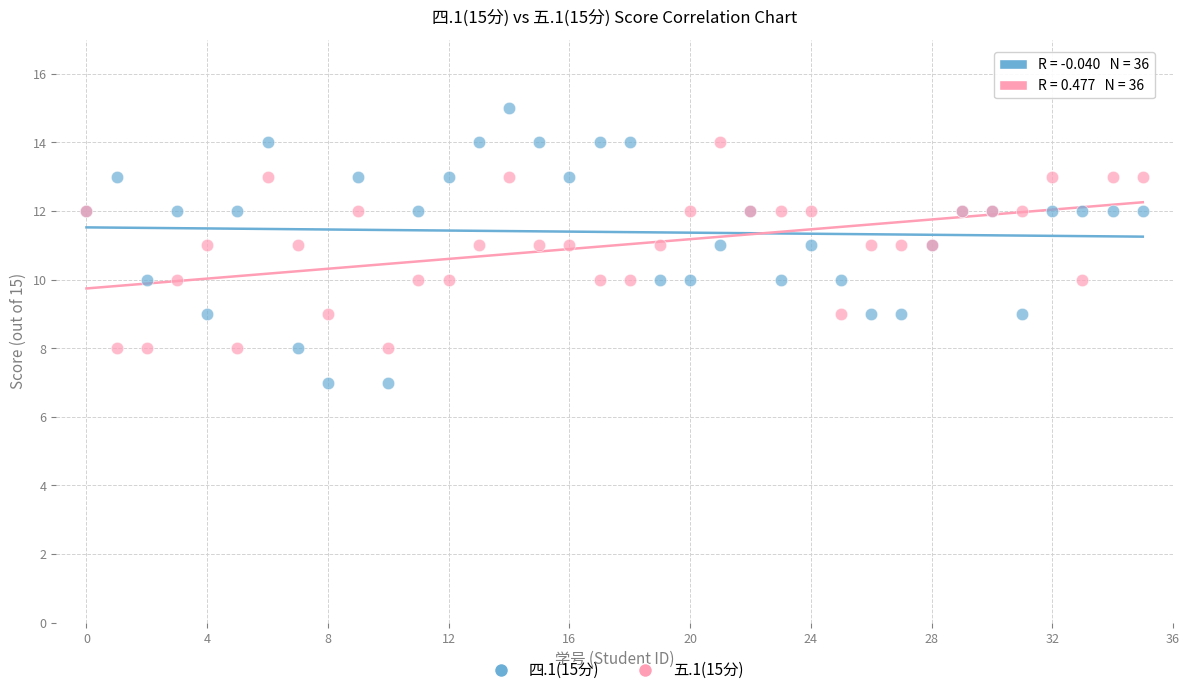

Which series contains the highest Y value?

四.1(15分)